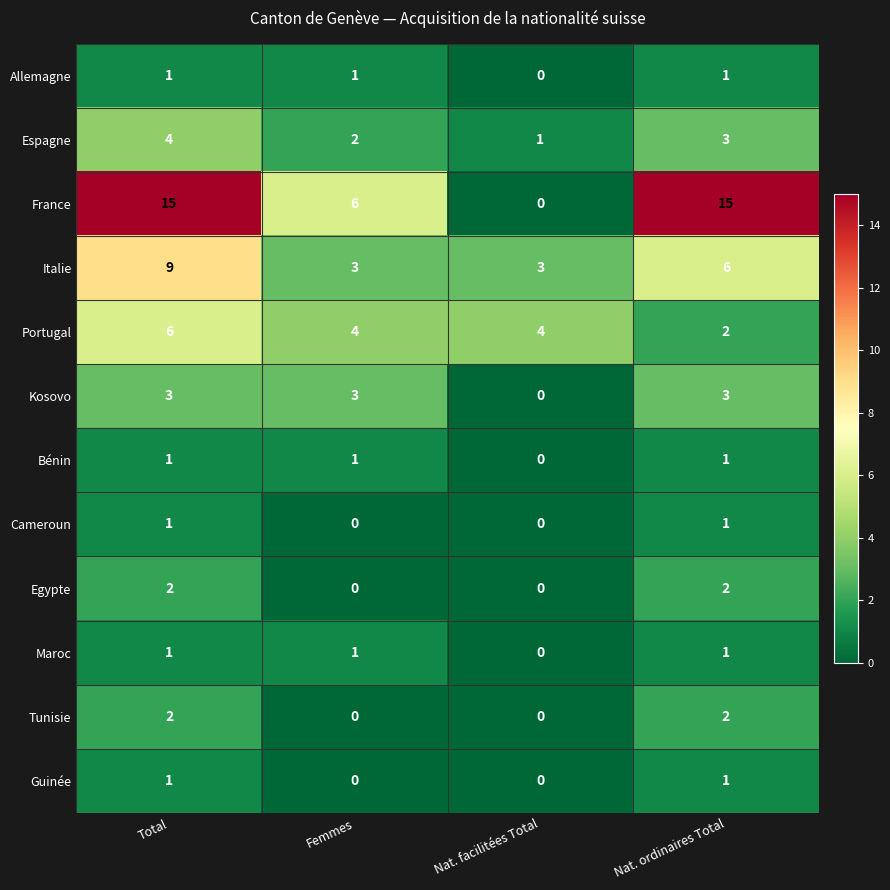

What is the difference between the highest and lowest values at Femmes?

6